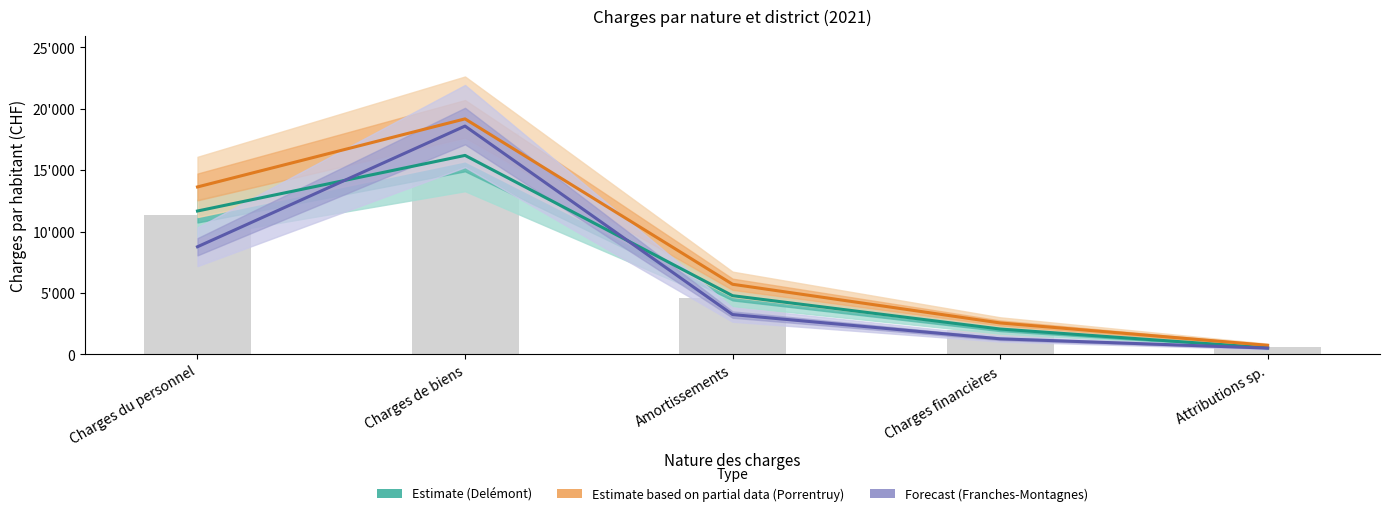

Count the number of categories in the chart.

5